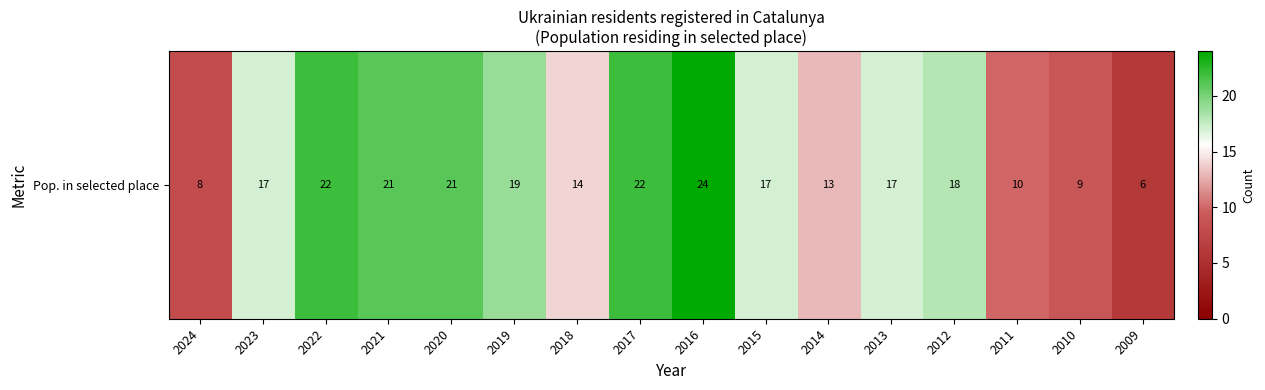

List the labels in order of value, smallest first.

2009, 2024, 2010, 2011, 2014, 2018, 2023, 2015, 2013, 2012, 2019, 2021, 2020, 2022, 2017, 2016